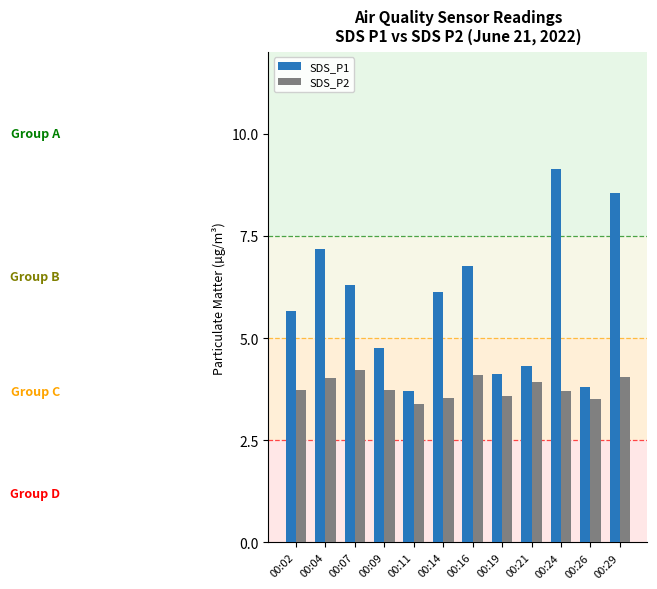

What is the value of the SDS_P2 bar at the 8th from the left?

3.6